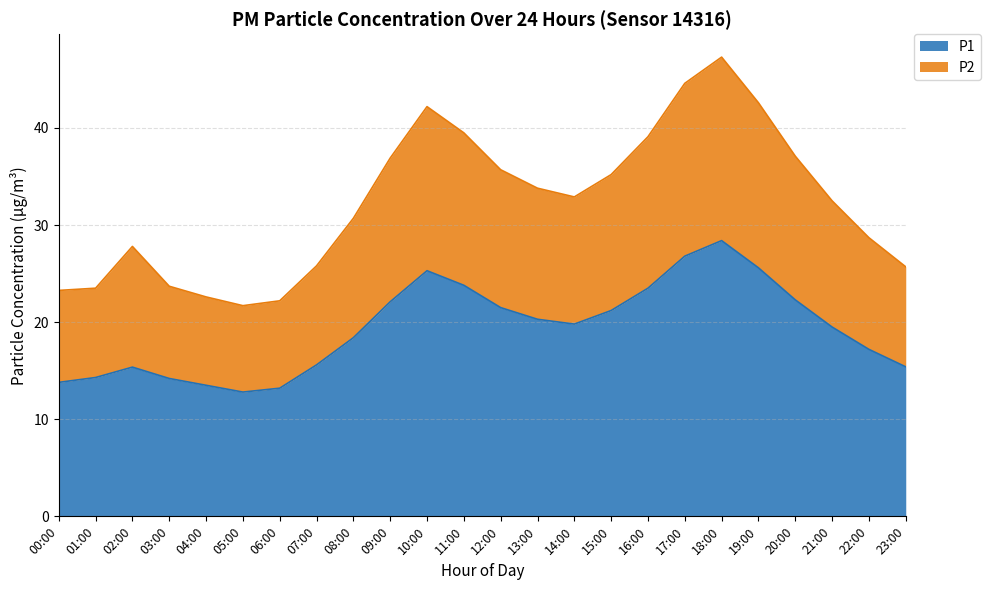

Which has a higher value, 23:00 or 11:00?

11:00